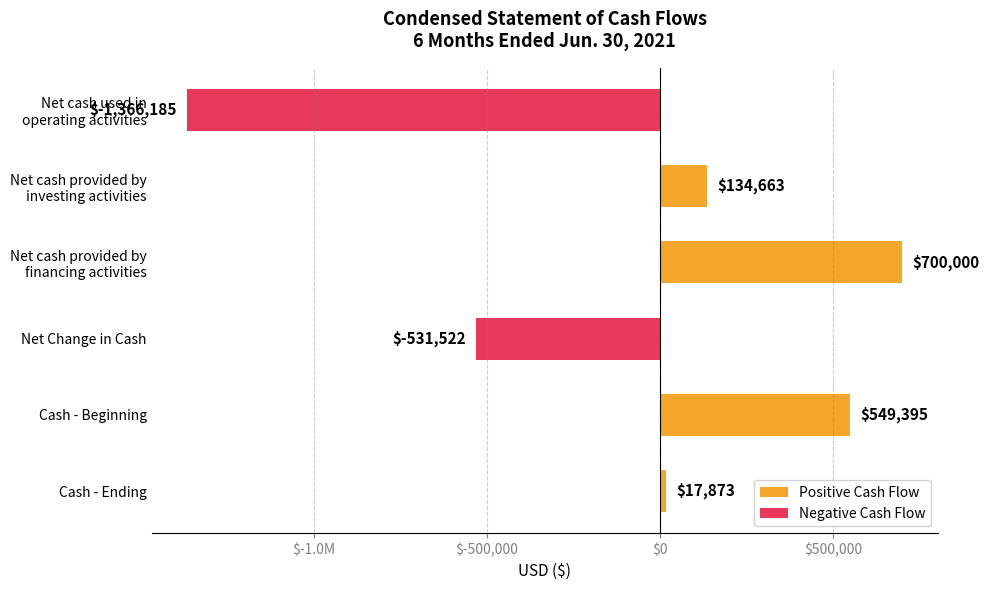

What are all the series names shown in the legend?

Positive Cash Flow, Negative Cash Flow